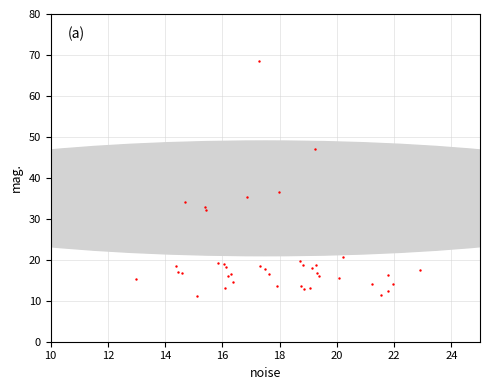

What Y value in the scatter plot is closest to 39?

36.6